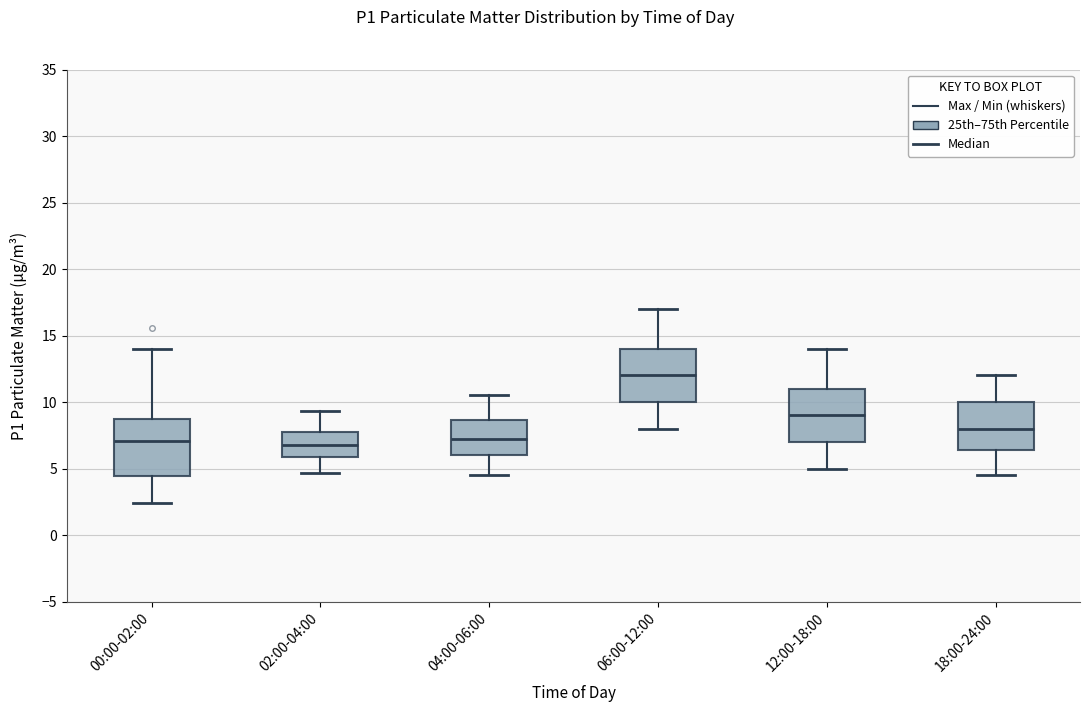

Reading left to right, transcribe this box plot: for each box, give where its median line is, the range the box spans, and where its two whiskers end, as read against the y-axis. The values are not printed on the chart, so give them approximately, as read against the axis.

00:00-02:00: median 7.0, box 4.5 to 8.5, whiskers 2.5 to 14.0
02:00-04:00: median 7.0, box 6.0 to 7.5, whiskers 4.5 to 9.5
04:00-06:00: median 7.5, box 6.0 to 8.5, whiskers 4.5 to 10.5
06:00-12:00: median 12.0, box 10.0 to 14.0, whiskers 8.0 to 17.0
12:00-18:00: median 9.0, box 7.0 to 11.0, whiskers 5.0 to 14.0
18:00-24:00: median 8.0, box 6.5 to 10.0, whiskers 4.5 to 12.0